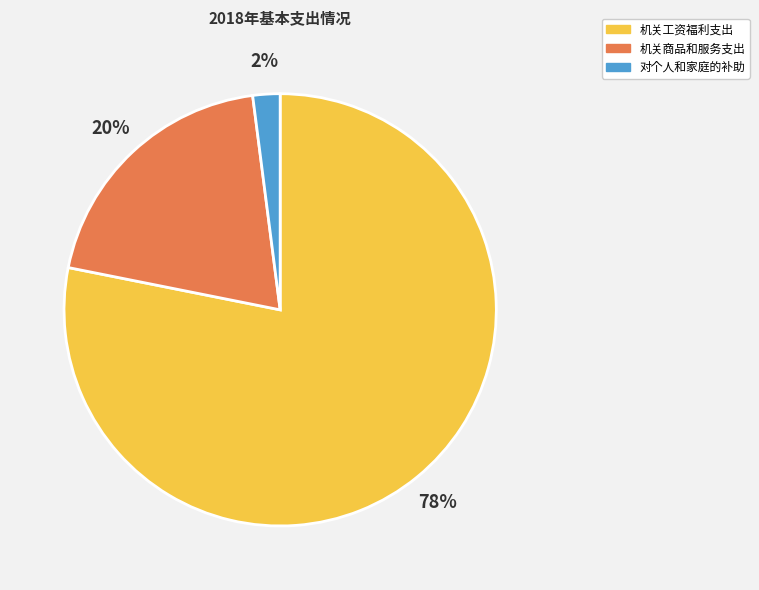

True or false: 机关工资福利支出 accounts for 66% of the total.

False